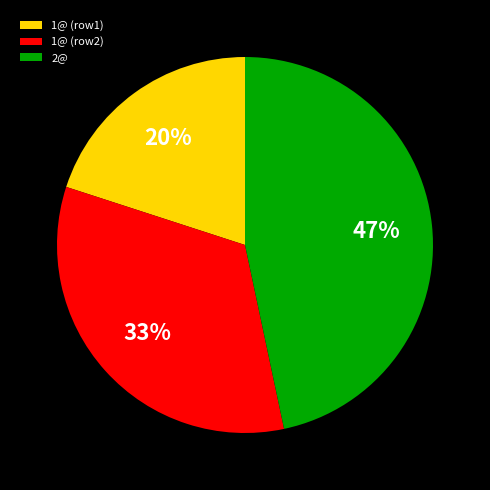

Approximately how many times larger is the value at 1@ (row2) compared to 2@?

0.7